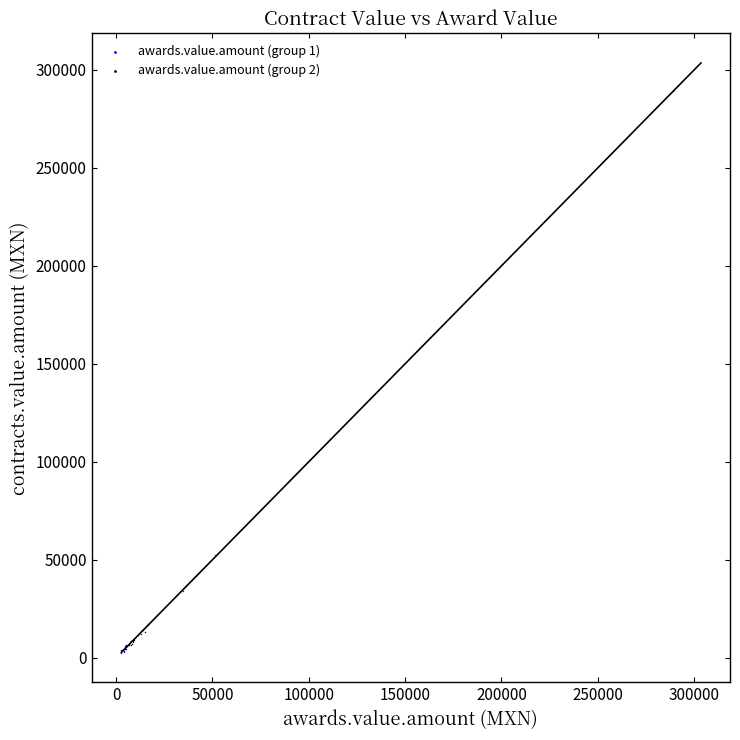

Which series reaches the maximum Y coordinate?

awards.value.amount (group 2)